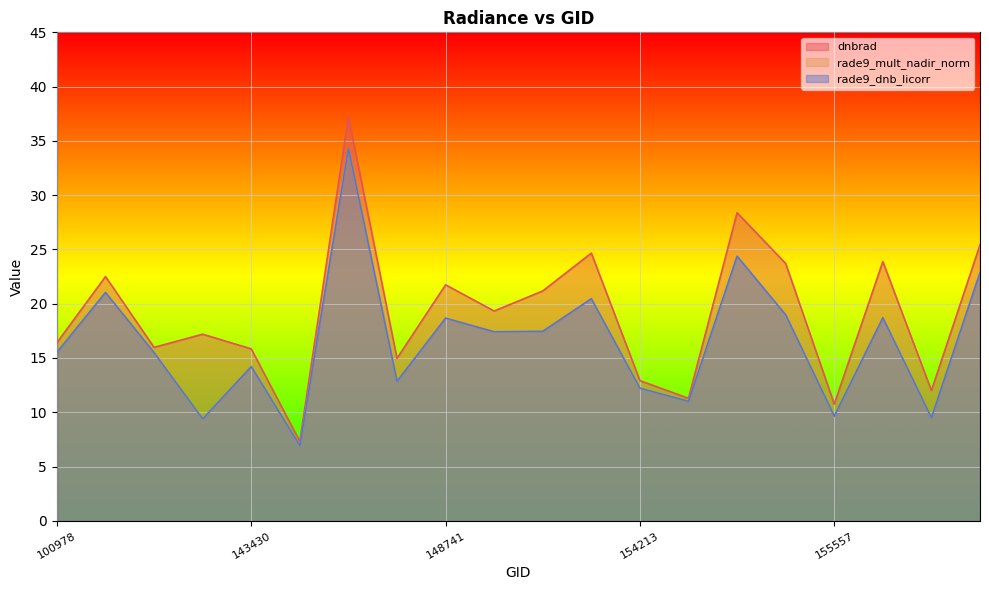

Which series has the largest range (max minus min)?

dnbrad